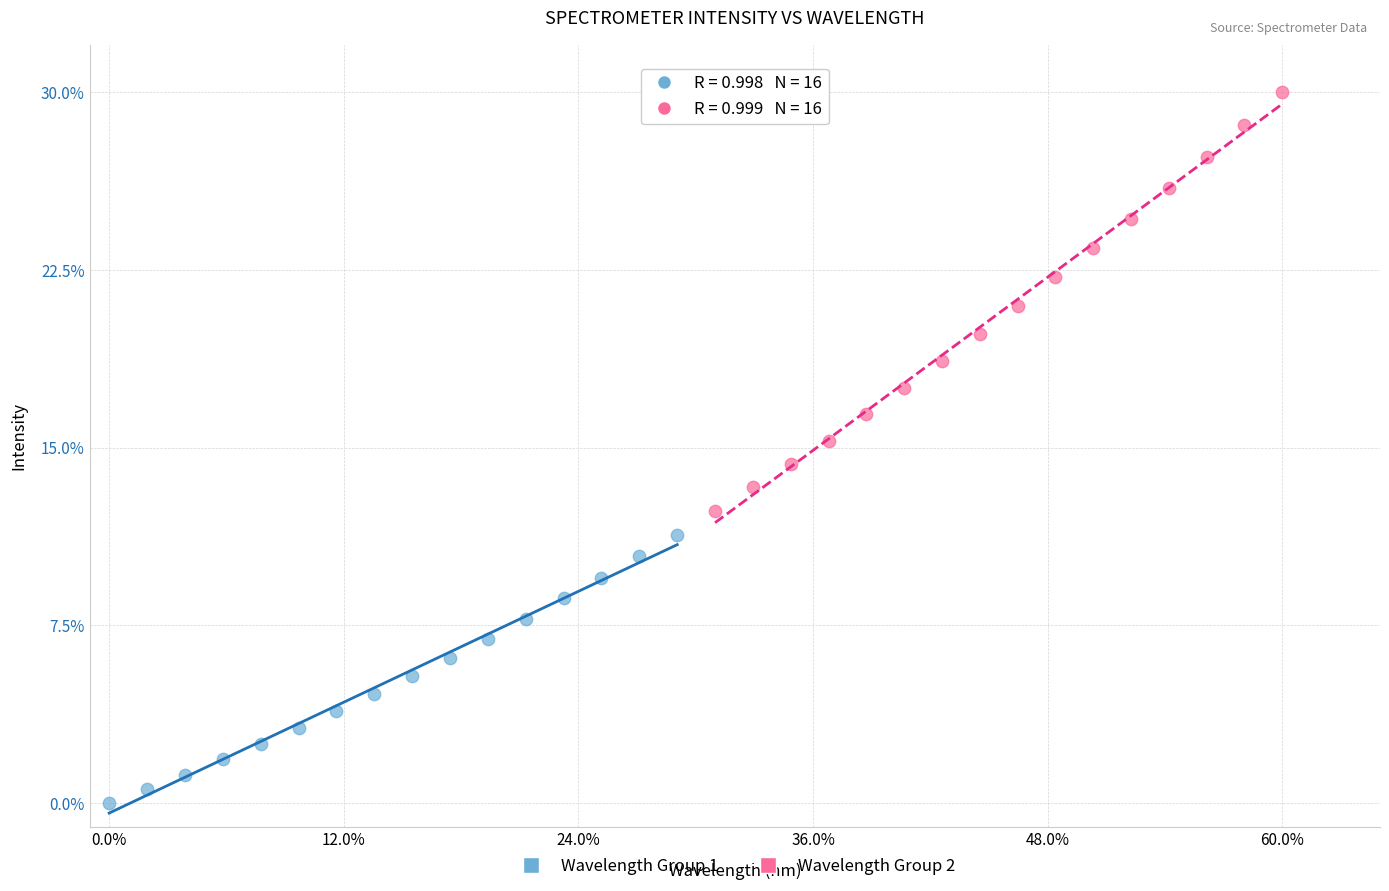

Which series reaches the minimum Y coordinate?

Wavelength Group 1